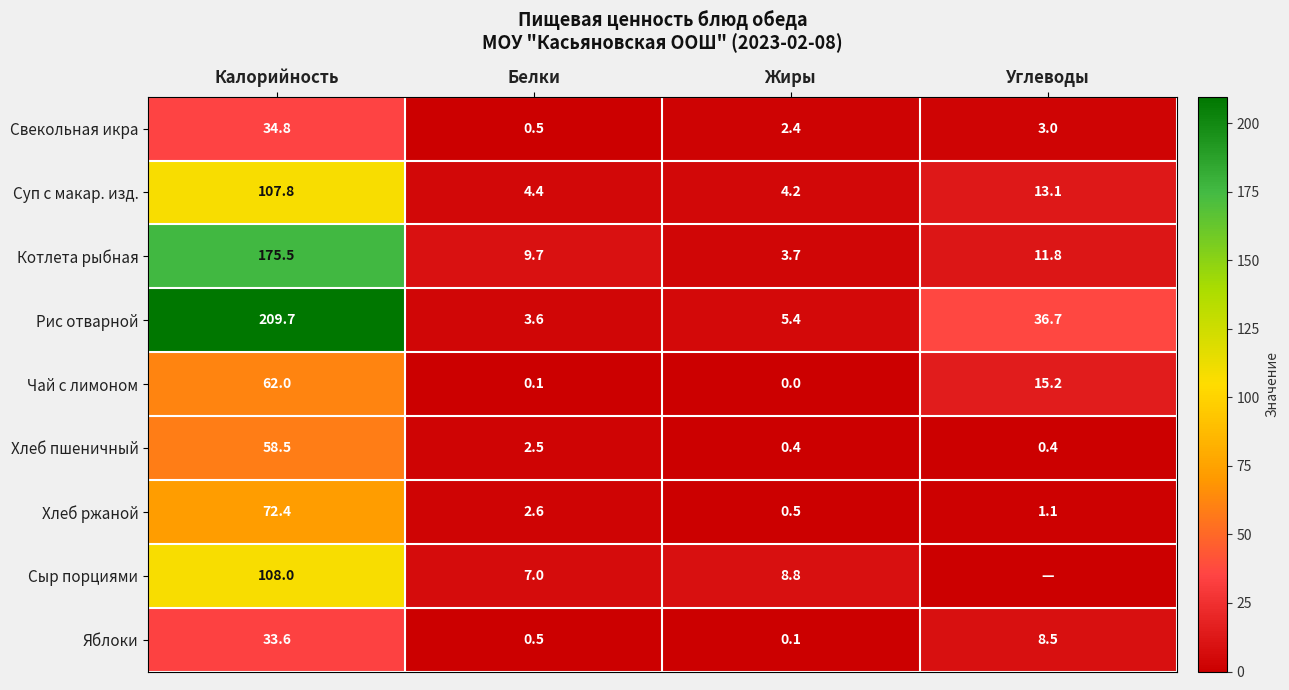

Rank the categories by Чай с лимоном value from highest to lowest.

Калорийность, Углеводы, Белки, Жиры